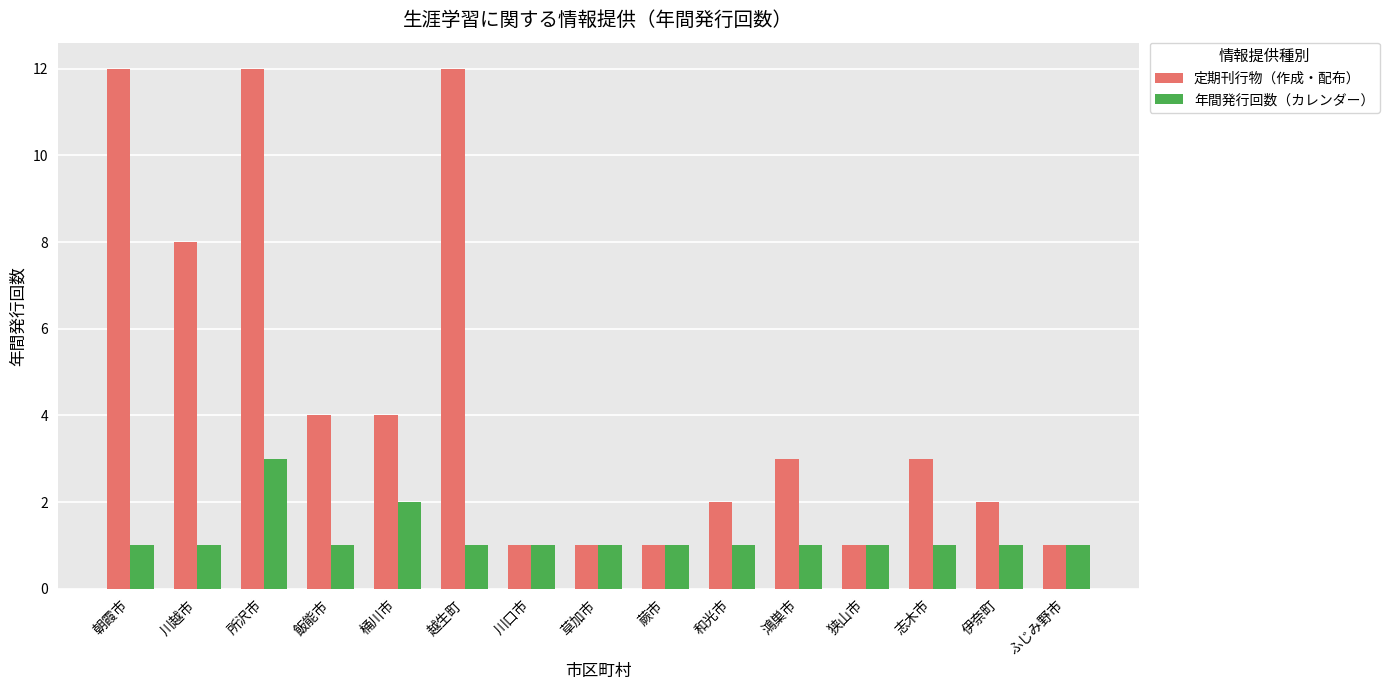

How many series are shown in this chart?

2